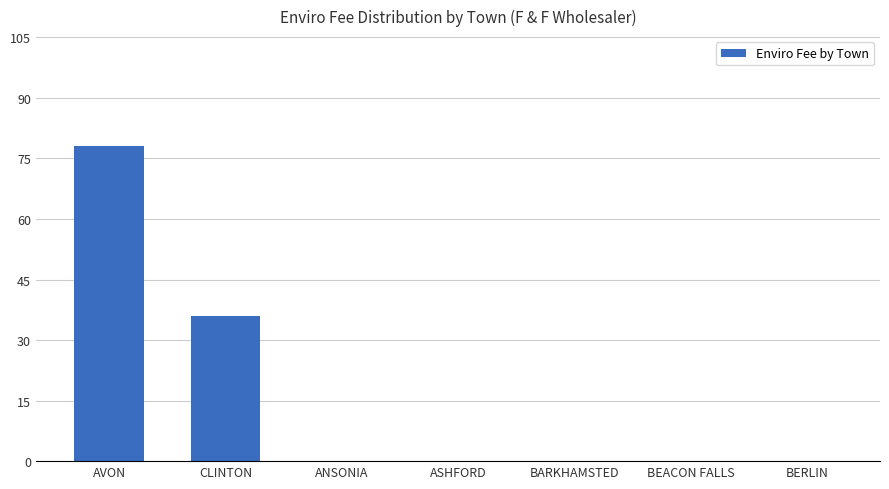

The chart shows a value of 41 at ASHFORD. True or false?

False